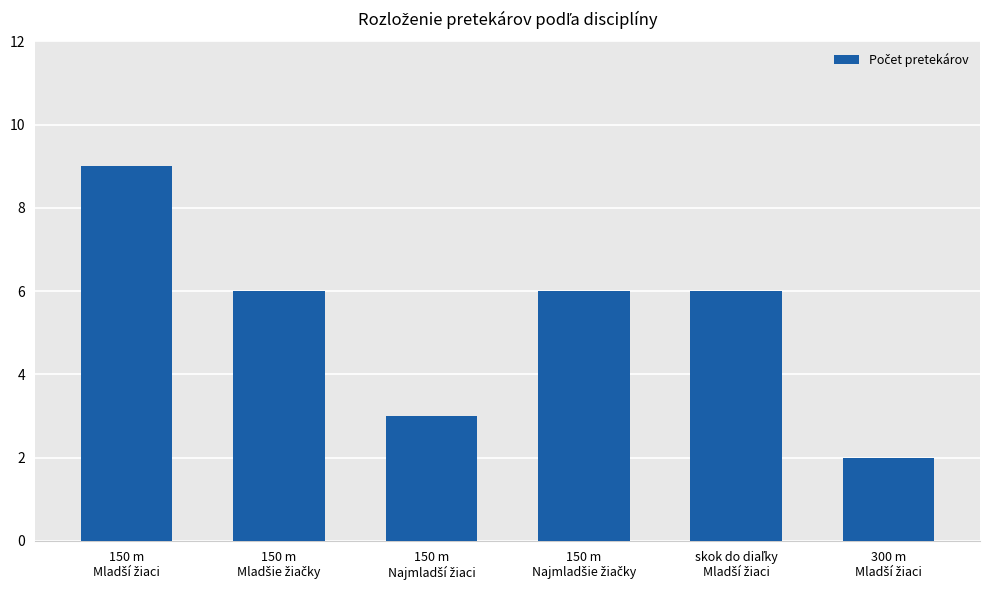

What is the value of the 1st bar from the left?

9